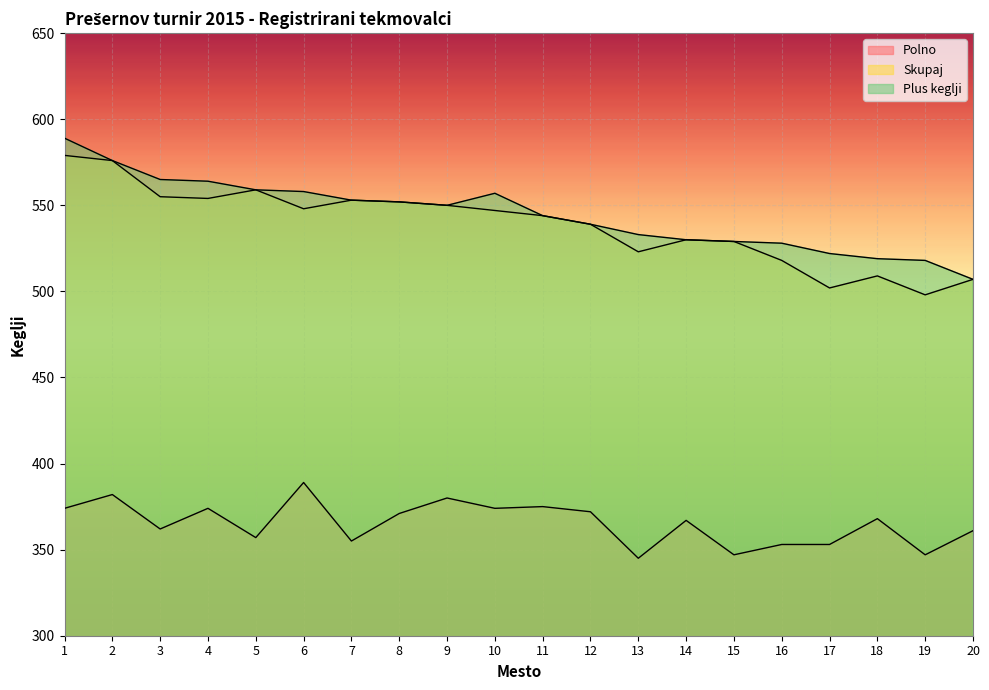

What is the minimum value shown in the chart?

345